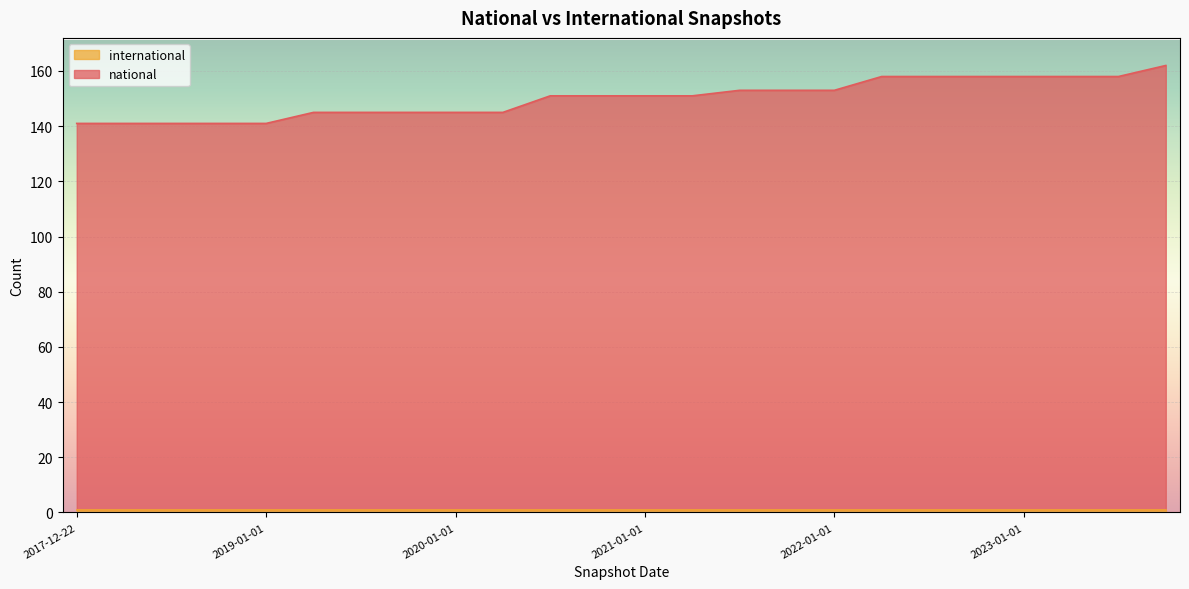

What is the label of the 3rd point from the right?

2023-04-01